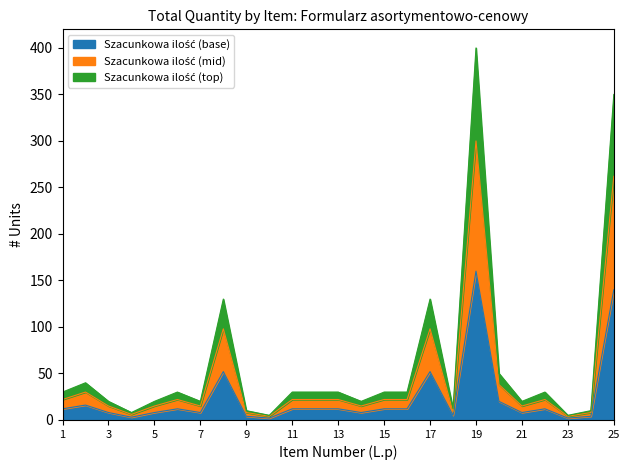

At which category is the sum across all series the highest?

19